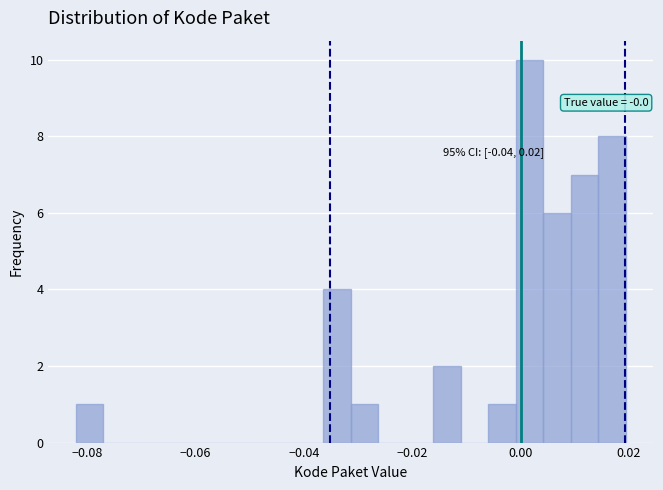

Around what value on the x-axis is the tallest bar? Give the approximate position of its centre, as read against the axis.

0.002